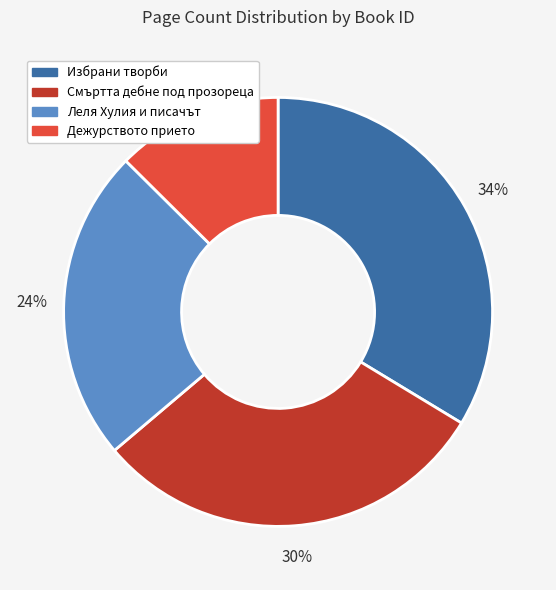

To the nearest percent, what percentage of the pie is Дежурството прието?

13%